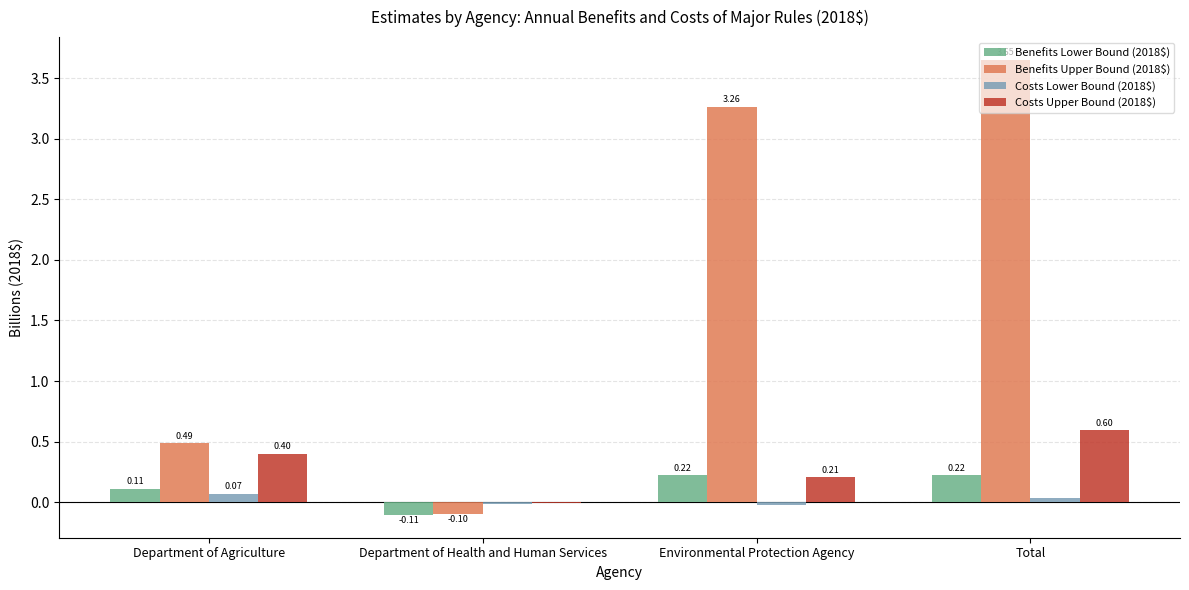

What is the total value across all series at Total?

4.5